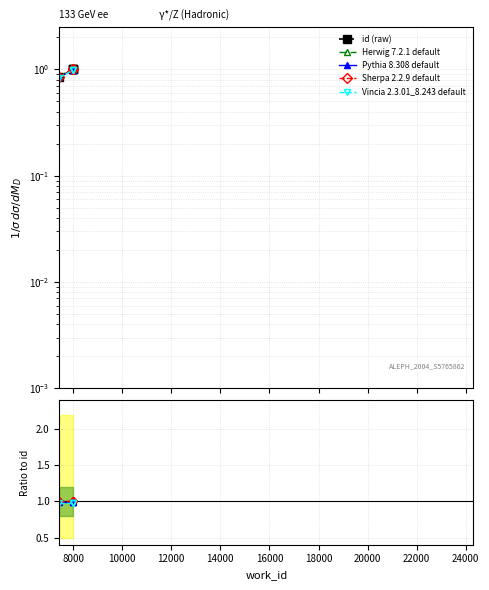

Approximately how many times larger is the value at 7446 compared to 7984?

0.9